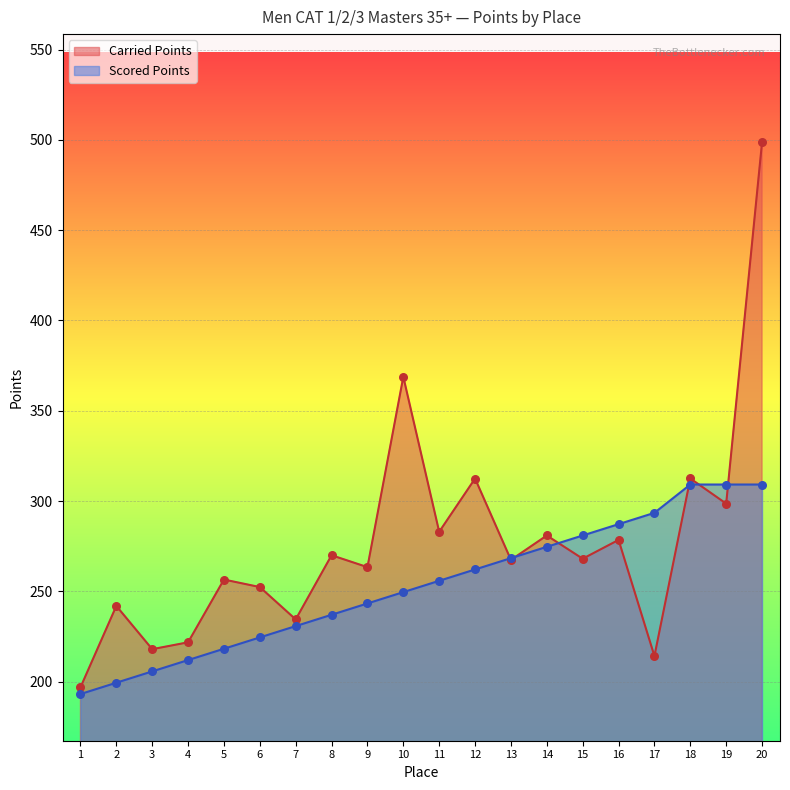

Is the value of Carried Points at 1 greater than the value of Scored Points at 8?

No